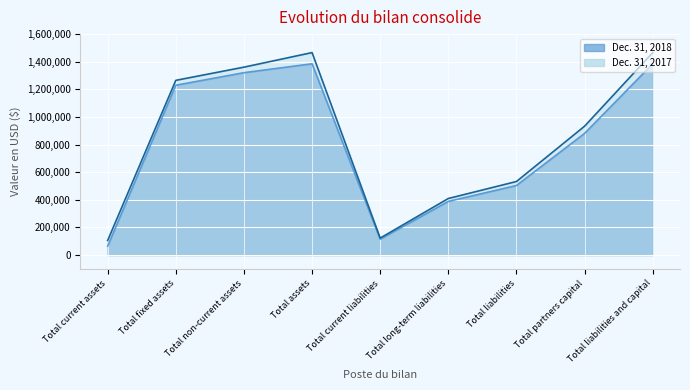

Where does the Dec. 31, 2017 series first go above 933405?

Total fixed assets